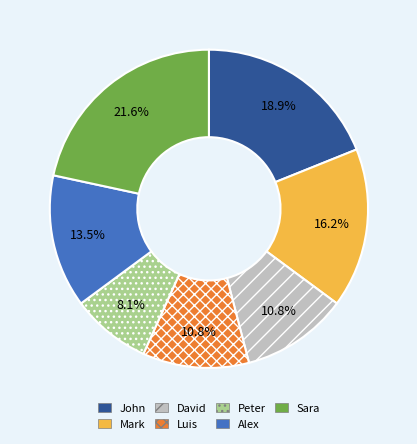

To the nearest percent, what percentage of the pie is Mark?

16%